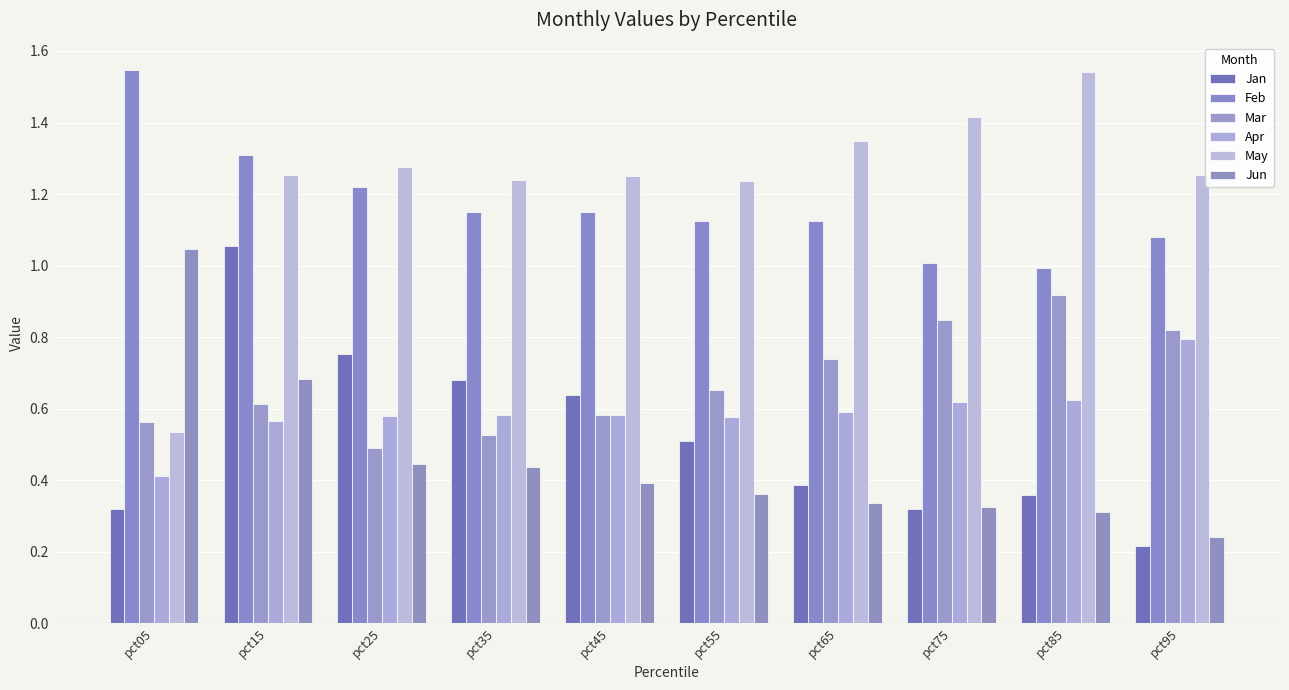

Which series has the widest spread of values?

May